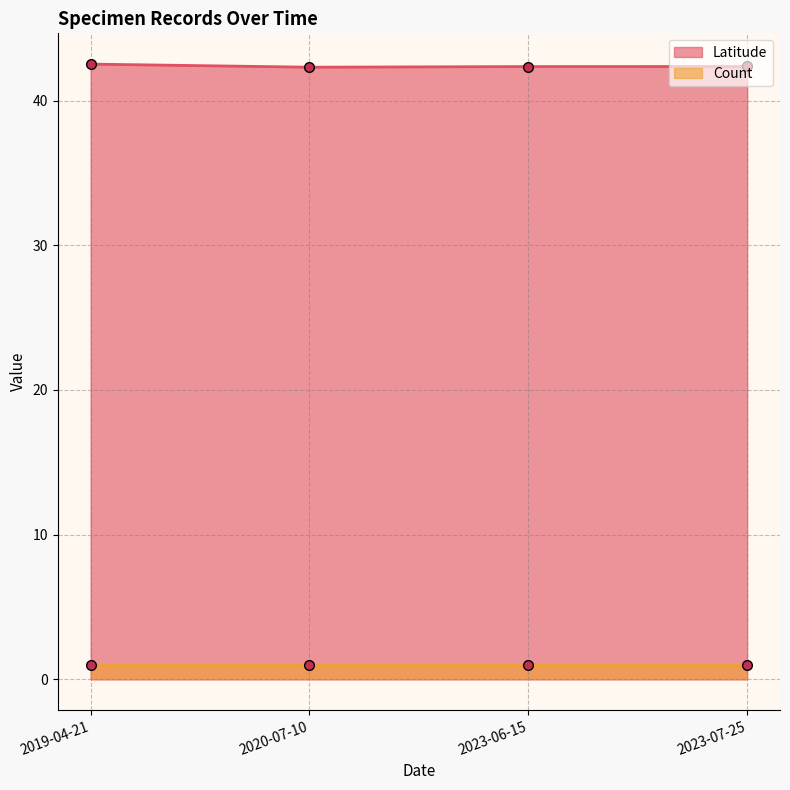

At which category is the sum across all series the highest?

2019-04-21